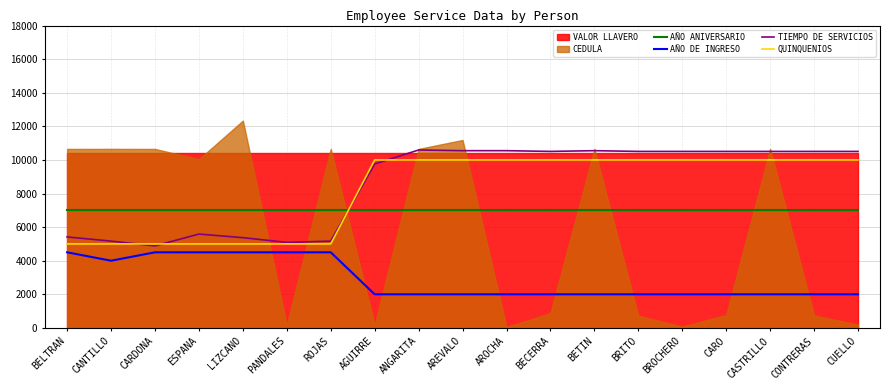

True or false: TIEMPO DE SERVICIOS has a value of 5090 at PANDALES.

True